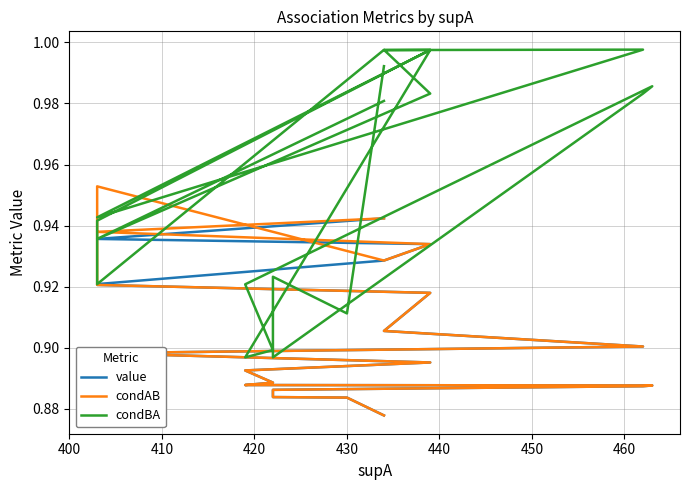

What is the highest value of the value series?

0.9